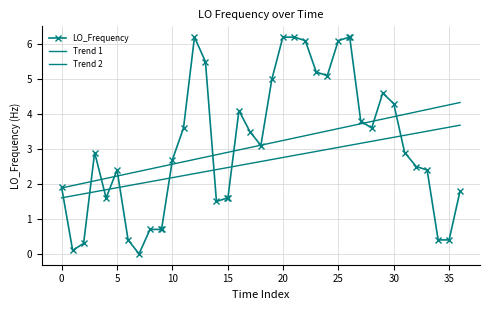

Rank the series by their maximum value, from lowest to highest.

Trend 2, Trend 1, LO_Frequency